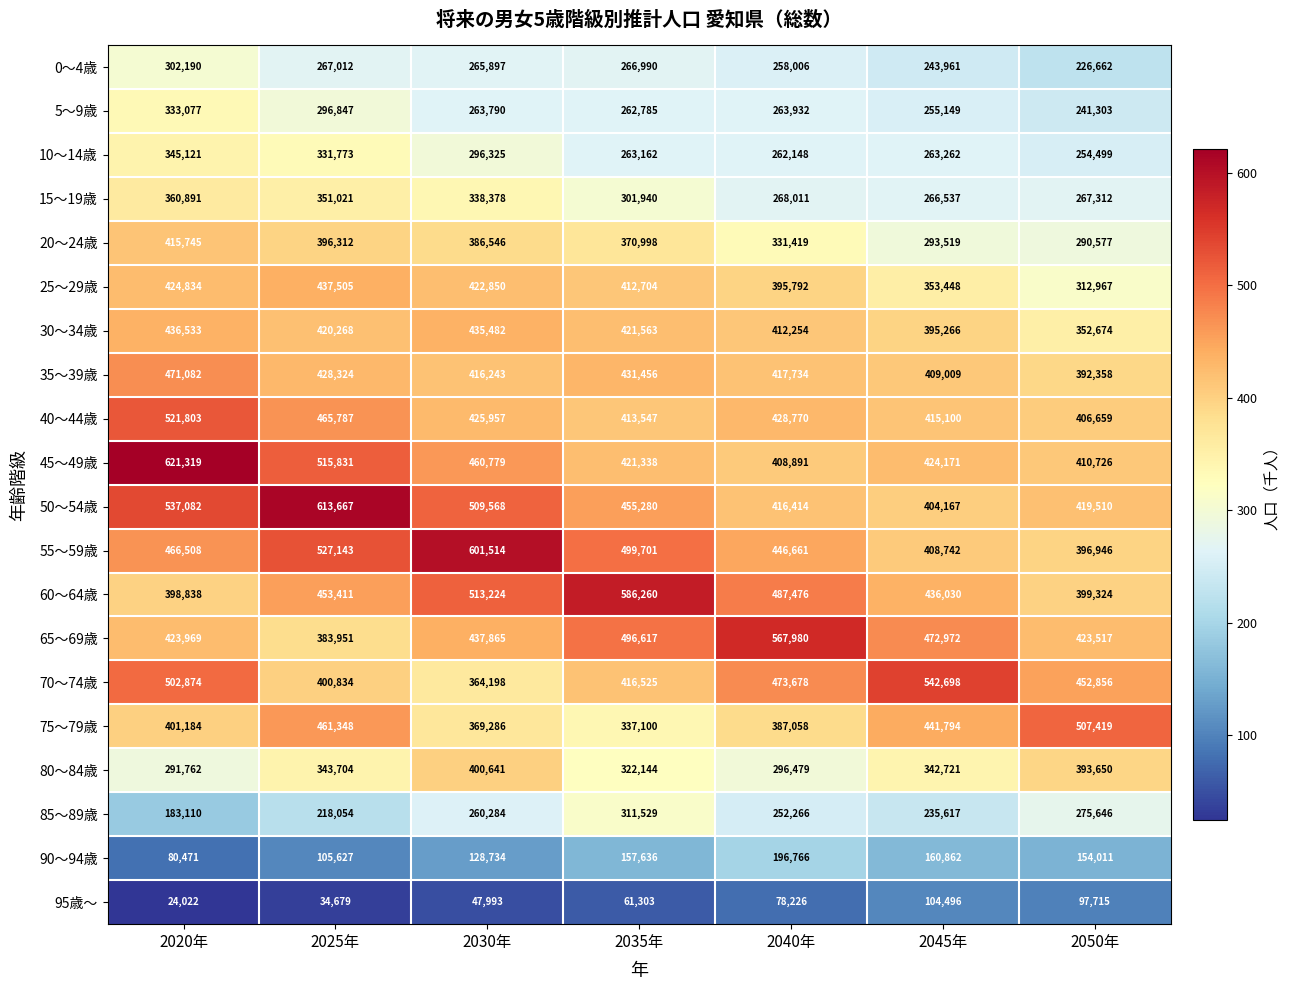

List the labels in order of 5～9歳 value, largest first.

2020年, 2025年, 2040年, 2030年, 2035年, 2045年, 2050年